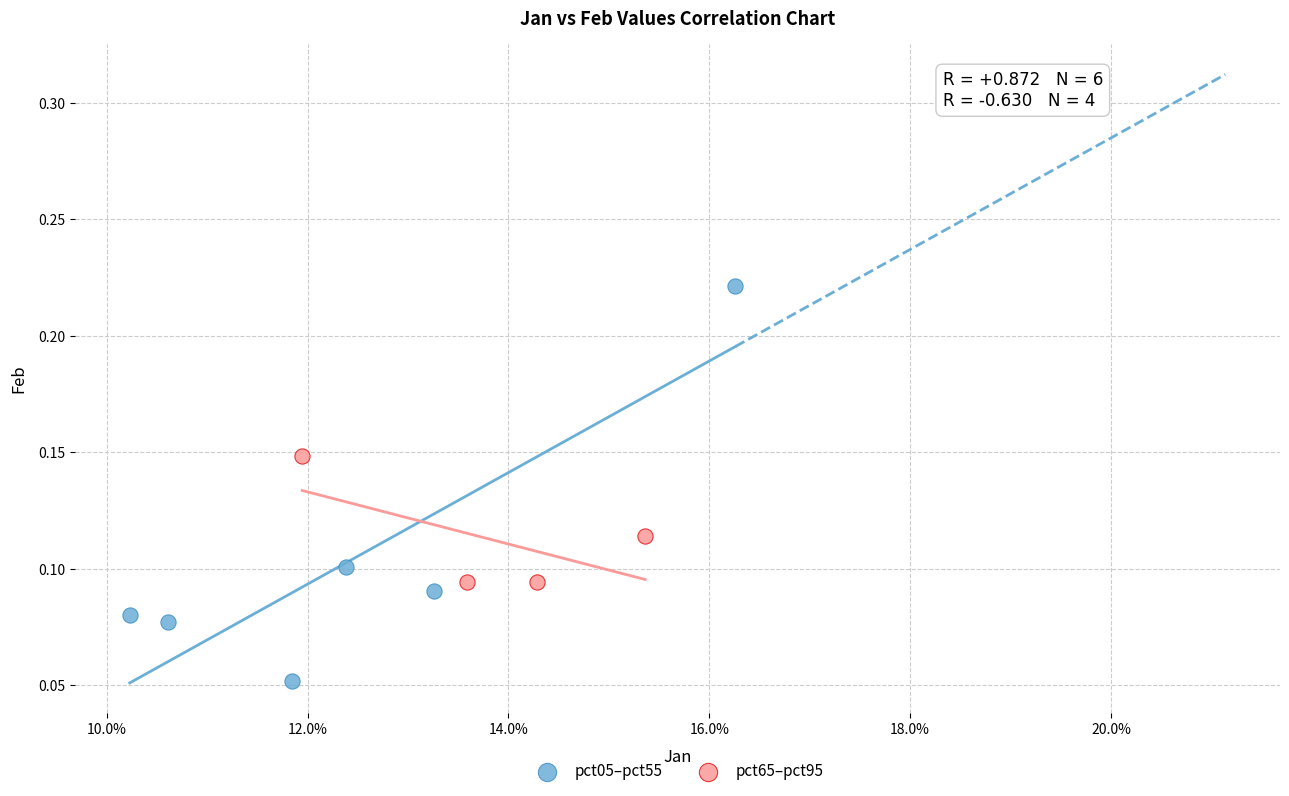

Which series reaches the minimum Y coordinate?

pct05–pct55